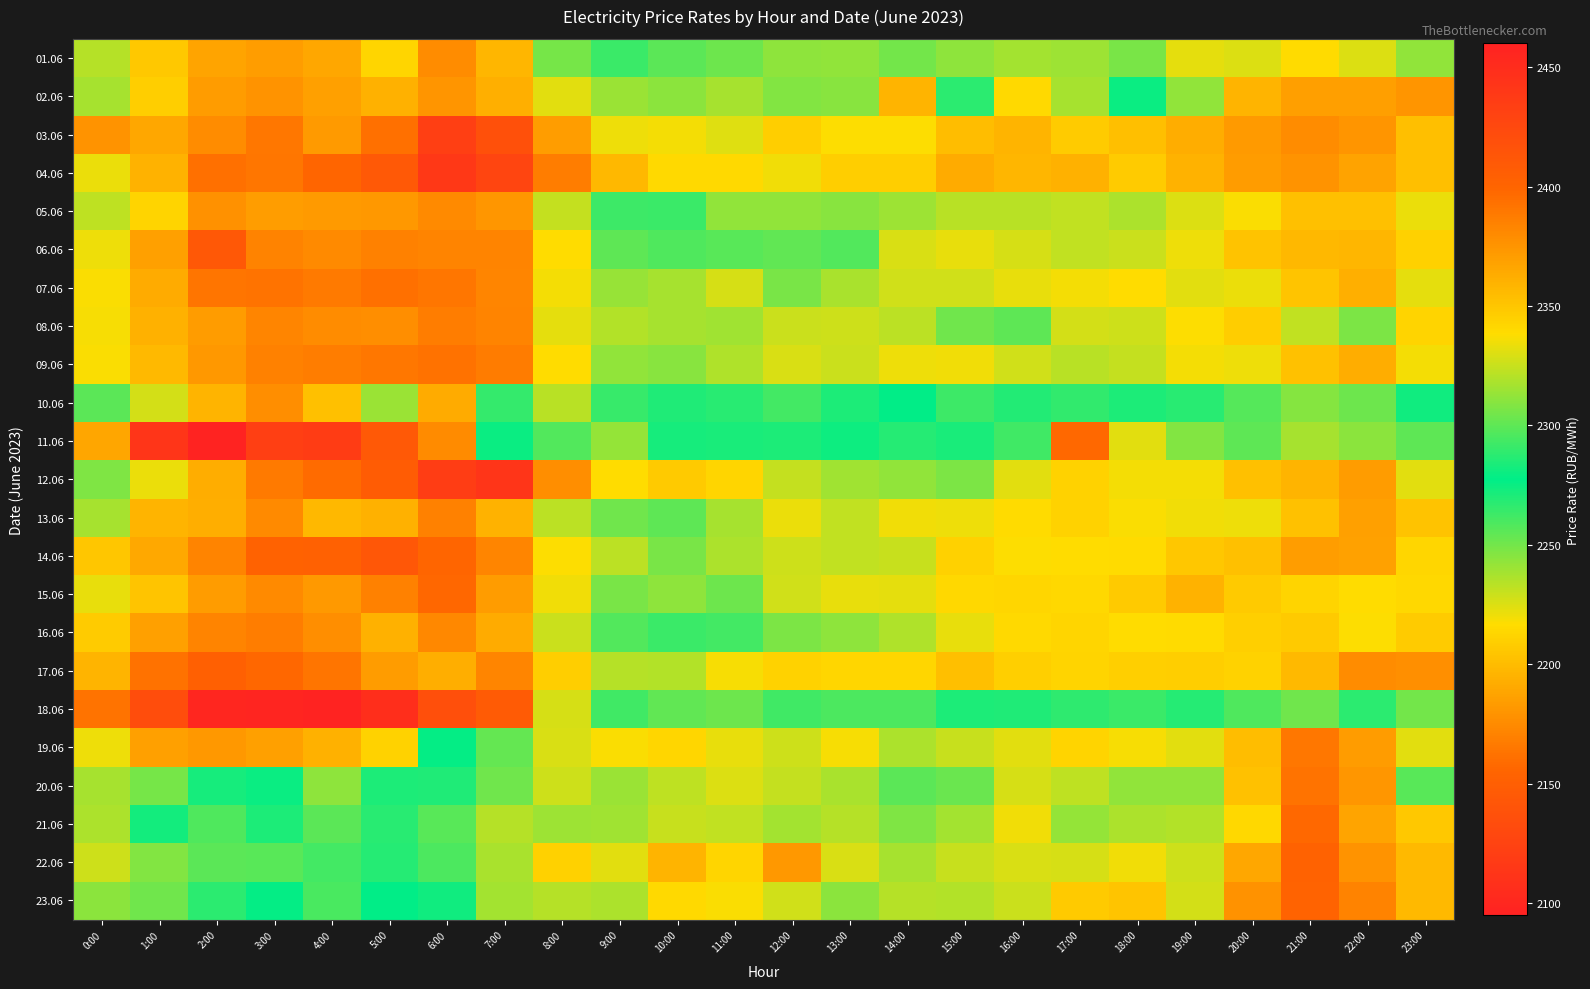

Which has a higher value, 23:00 or 9:00?

9:00